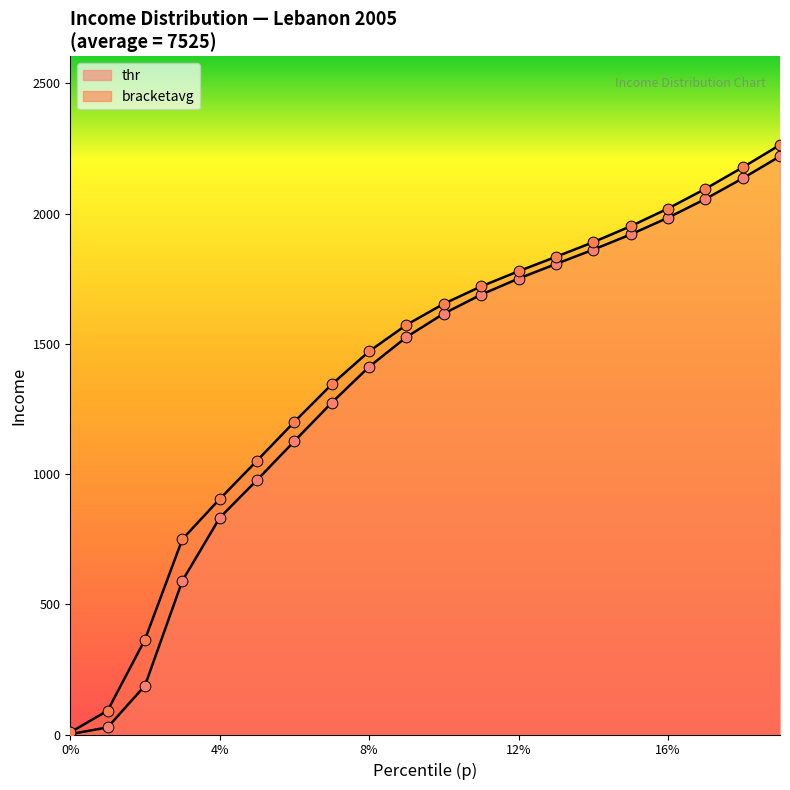

What are all the series names shown in the legend?

thr, bracketavg